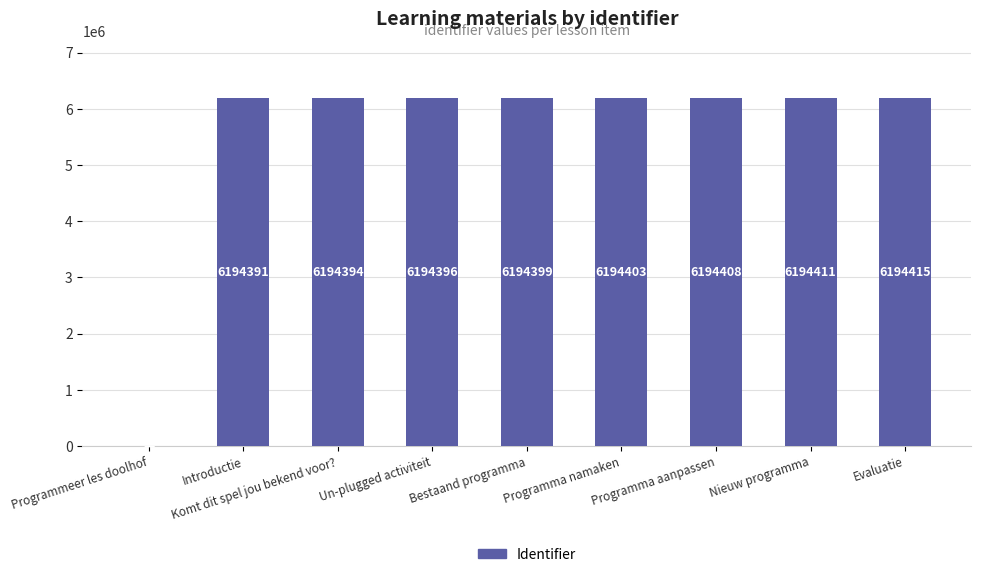

Reading left to right, what are all the values shown in this chart?

0	6194391	6194394	6194396	6194399	6194403	6194408	6194411	6194415